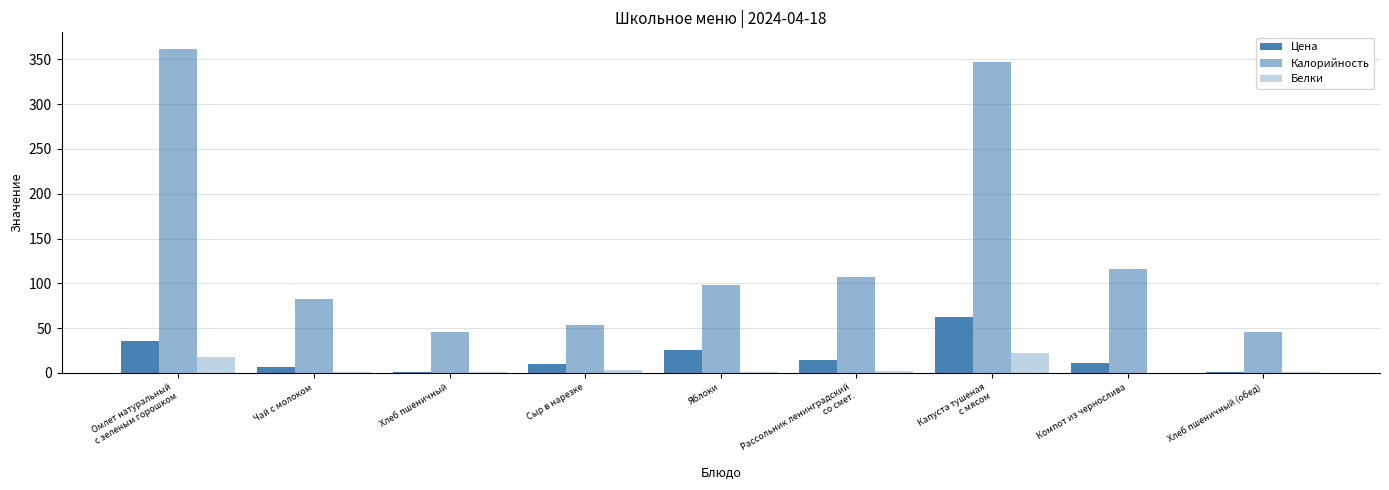

How many values in the Цена series exceed 11?

5